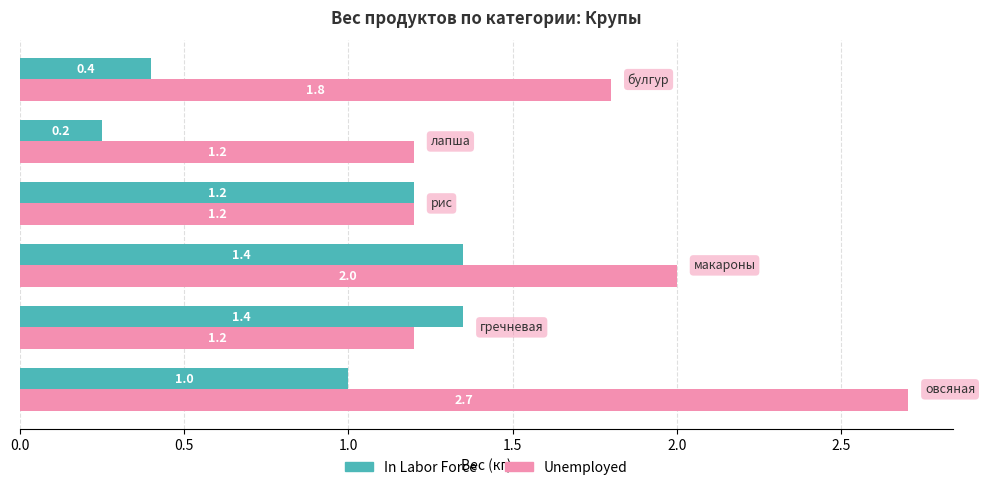

What is the average value of the Unemployed series?

1.7